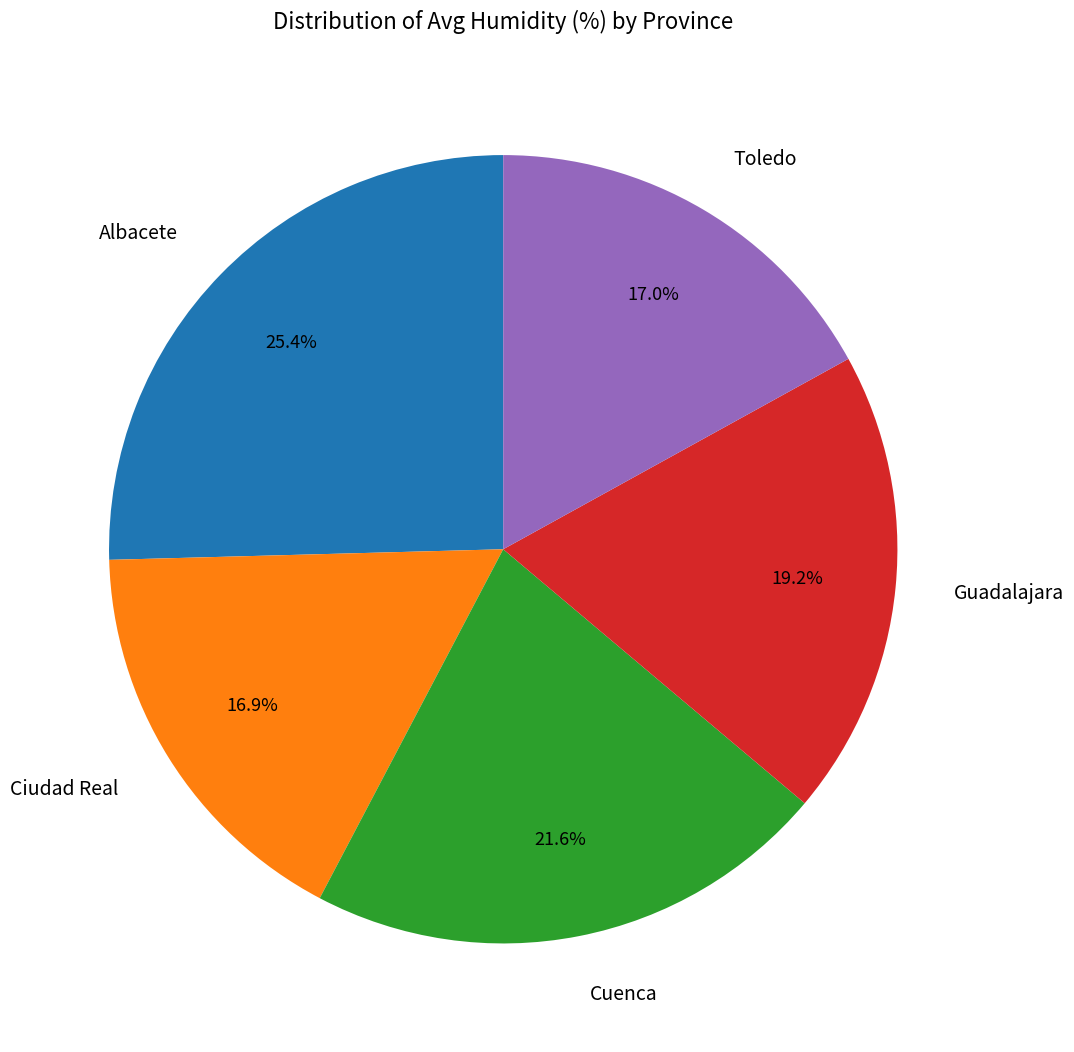

Does any single category account for the majority?

No